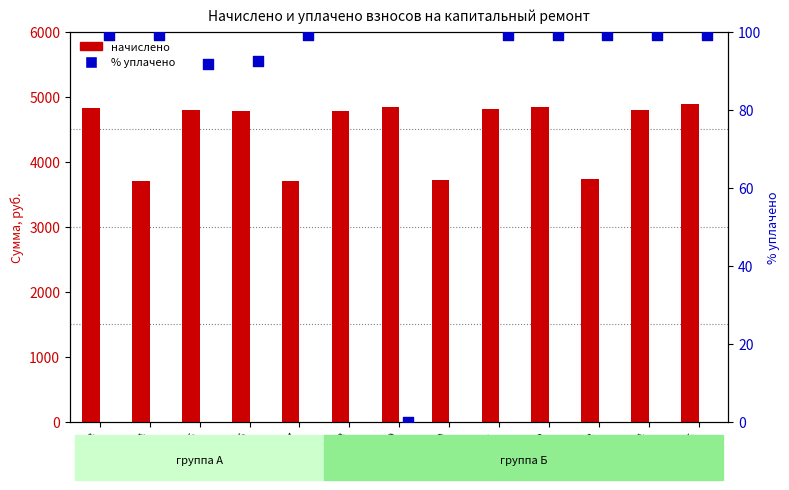

What is the total value across all series at П. 14?

4902.4